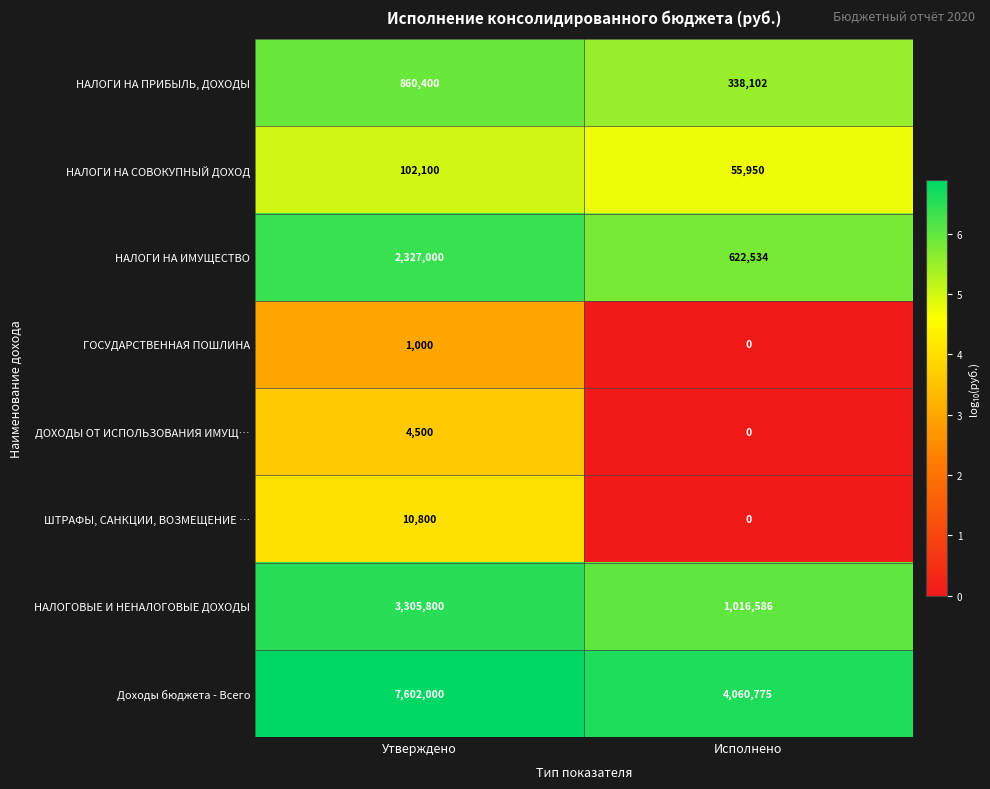

Count the number of categories in the chart.

2